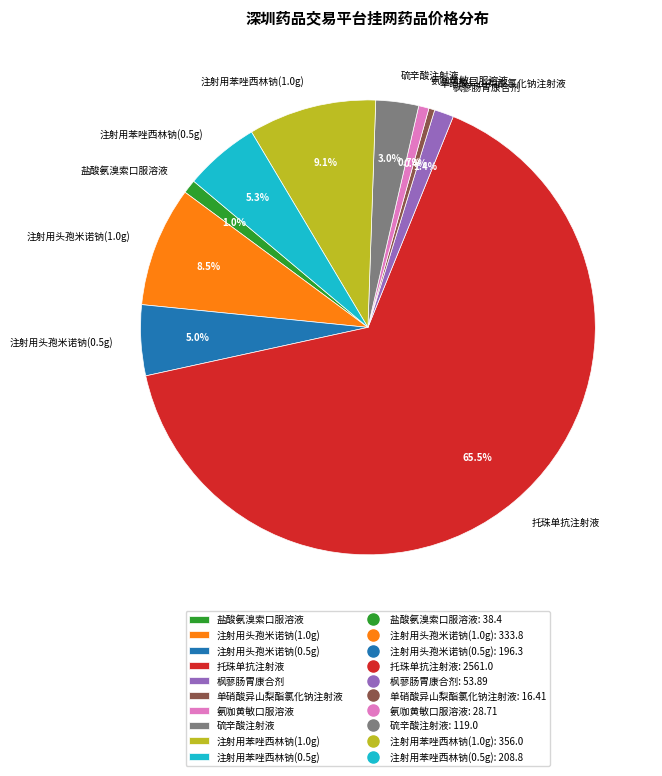

Does 托珠单抗注射液 represent more than half of the total?

Yes